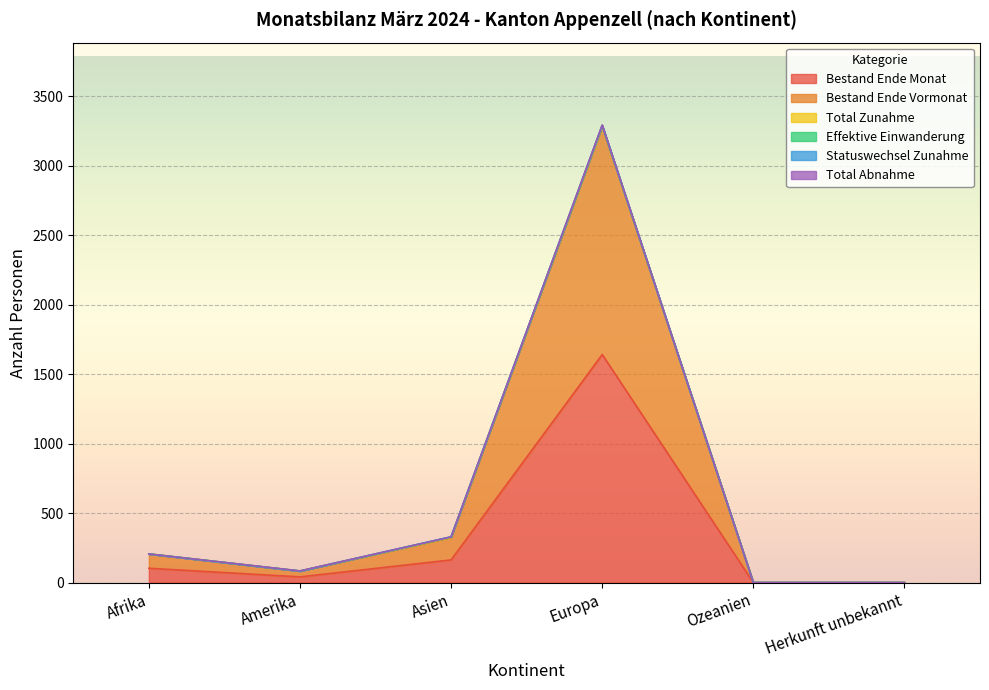

True or false: Statuswechsel Zunahme and Bestand Ende Vormonat intersect in this chart.

False